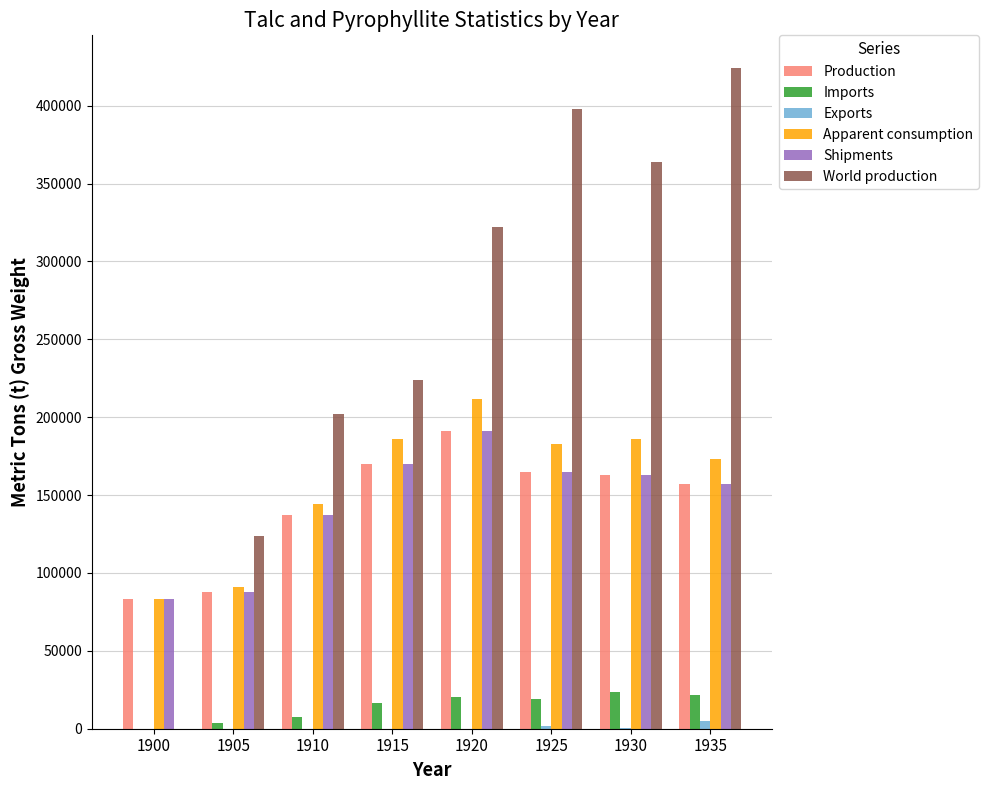

What is the sum of all Production values?

1153700